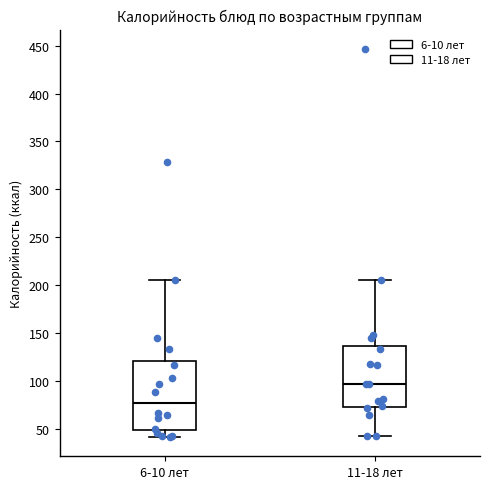

Reading left to right, transcribe this box plot: for each box, give where its median line is, the range the box spans, and where its two whiskers end, as read against the y-axis. The values are not printed on the chart, so give them approximately, as read against the axis.

6-10 лет: median 80, box 50 to 120, whiskers 40 to 205
11-18 лет: median 95, box 75 to 135, whiskers 45 to 205